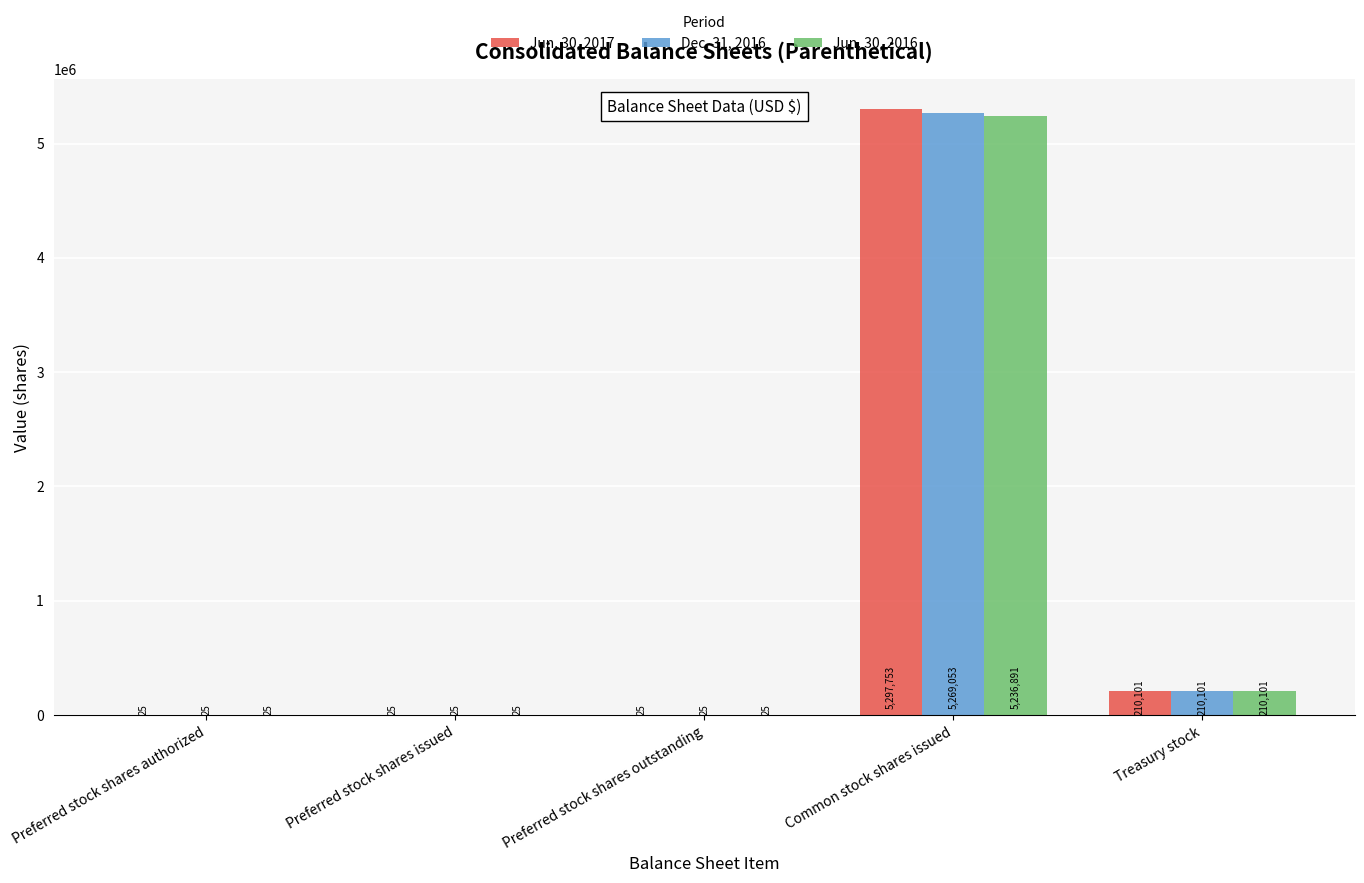

The value of Jun. 30, 2017 at Preferred stock shares authorized is 25. True or false?

True